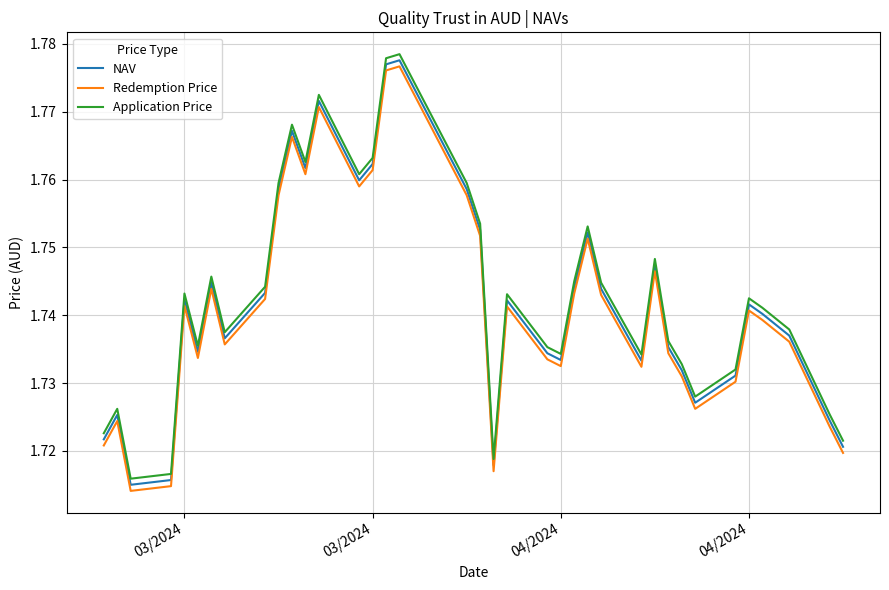

True or false: Redemption Price and NAV cross at least once.

False